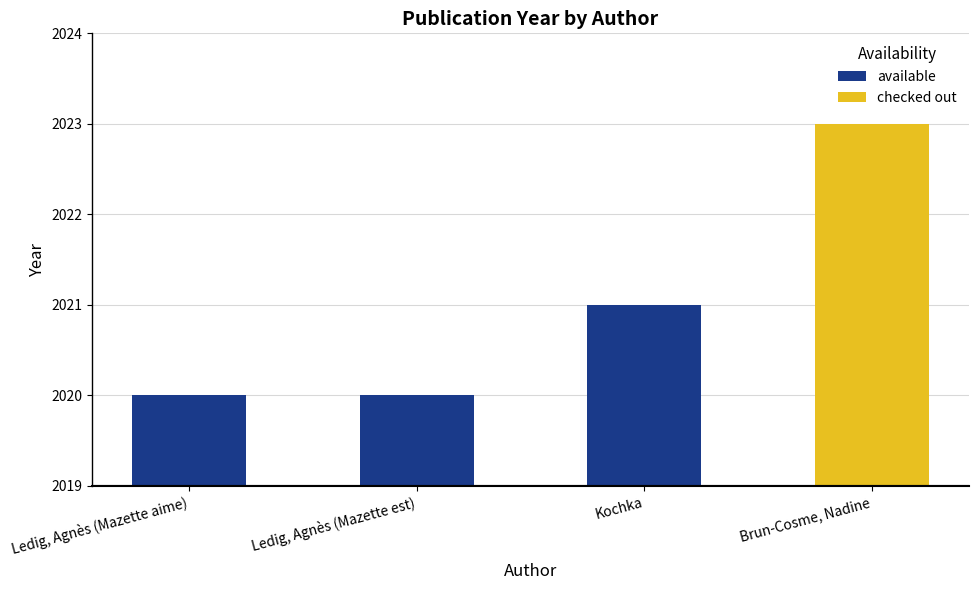

The available series shows 2020 at Ledig, Agnès (Mazette est). True or false?

True